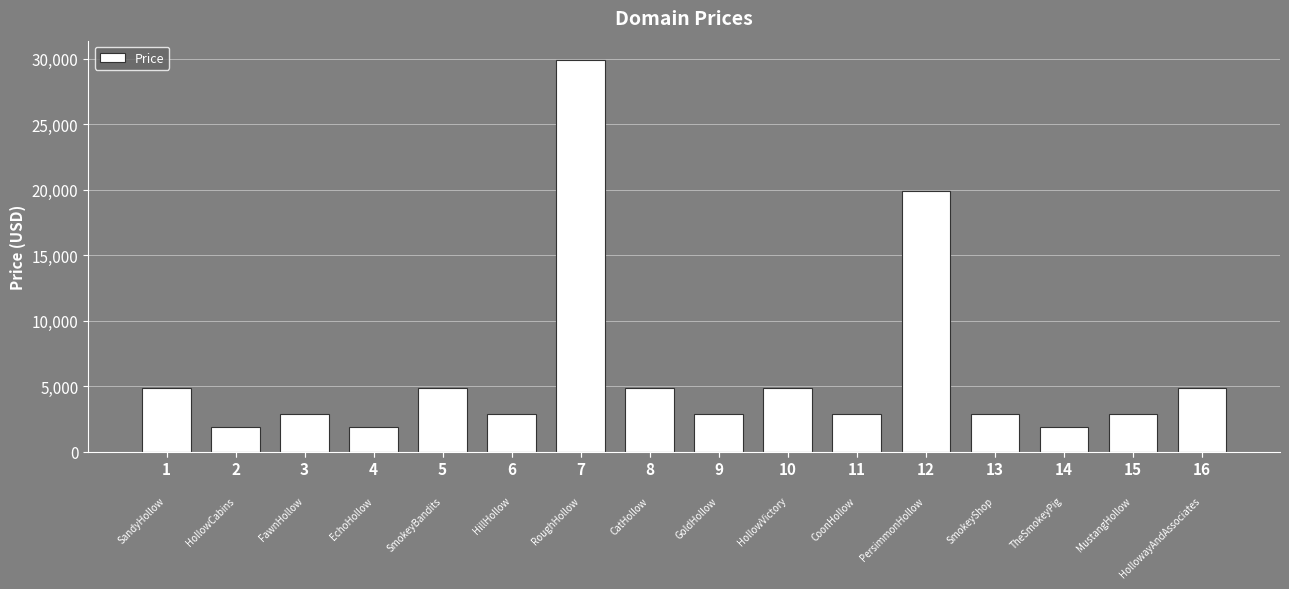

Is it true that the value at 12 is 19888?

True